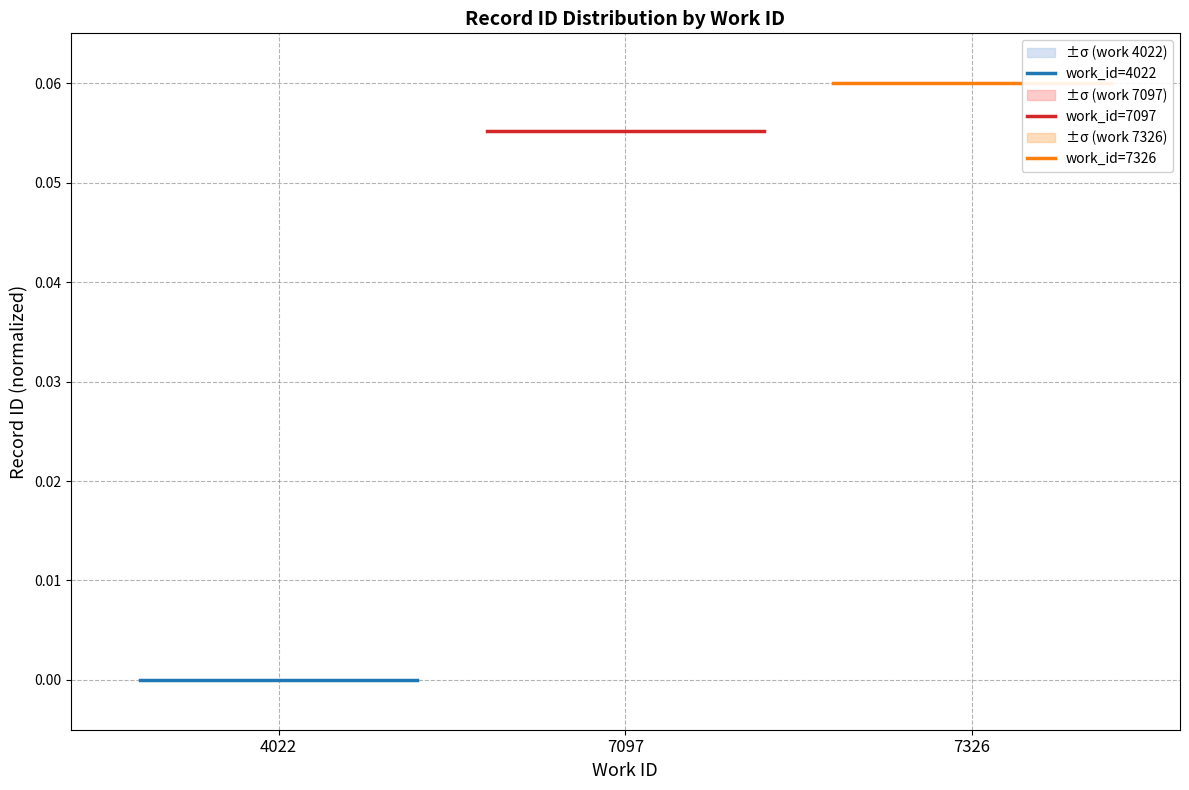

Between 4022 and 7097, which series saw the biggest shift?

work_id=4022